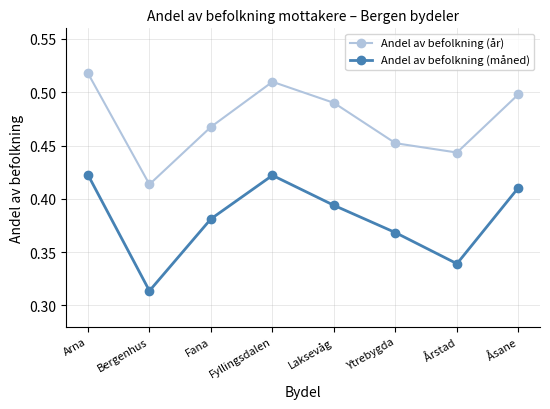

Rank the series by their average value, from highest to lowest.

Andel av befolkning (år), Andel av befolkning (måned)